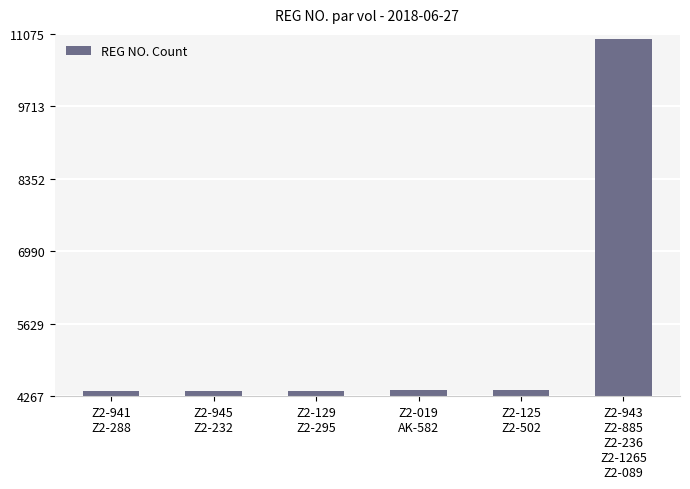

What is the value of the 4th bar from the left?

4379